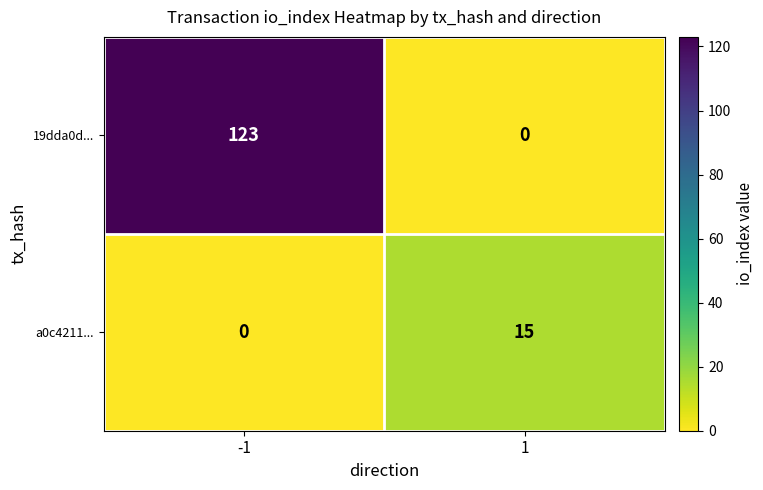

What value does the a0c4211... series have at 1, to the nearest 10?

20